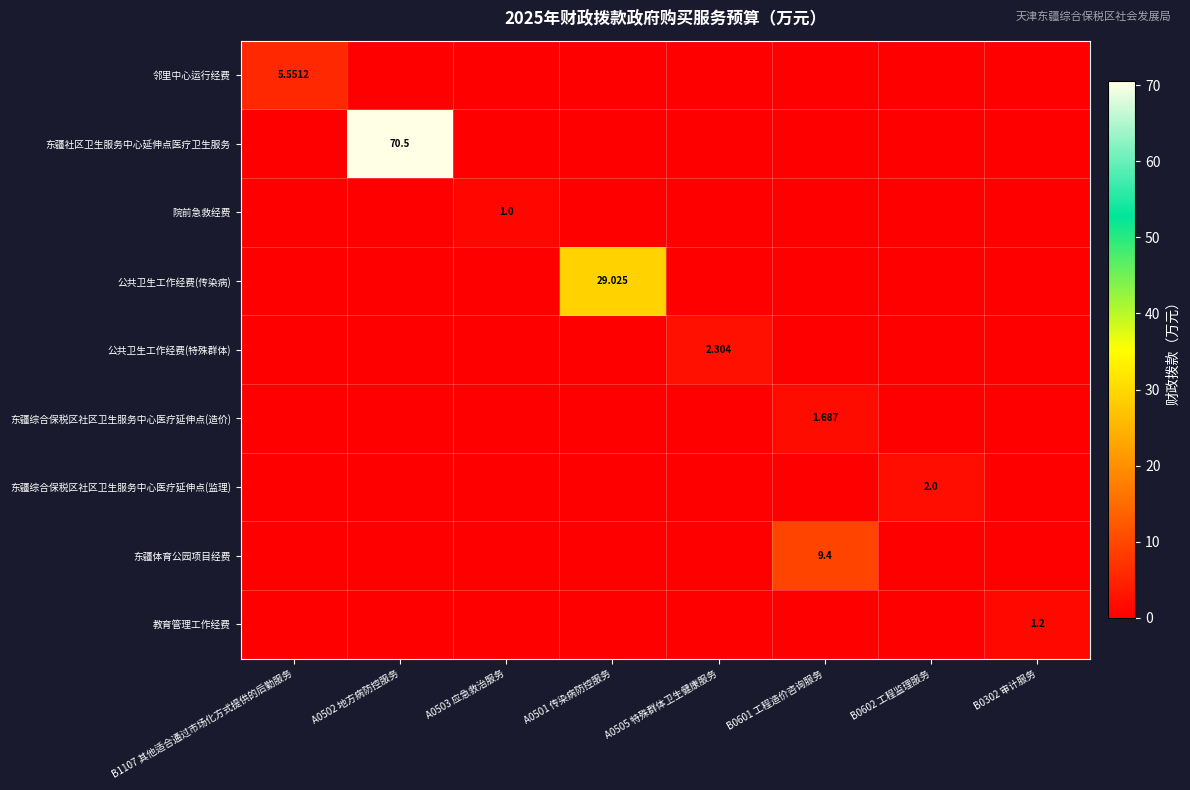

Between B0602 工程监理服务 and B1107 其他适合通过市场化方式提供的后勤服务, which is larger?

B1107 其他适合通过市场化方式提供的后勤服务